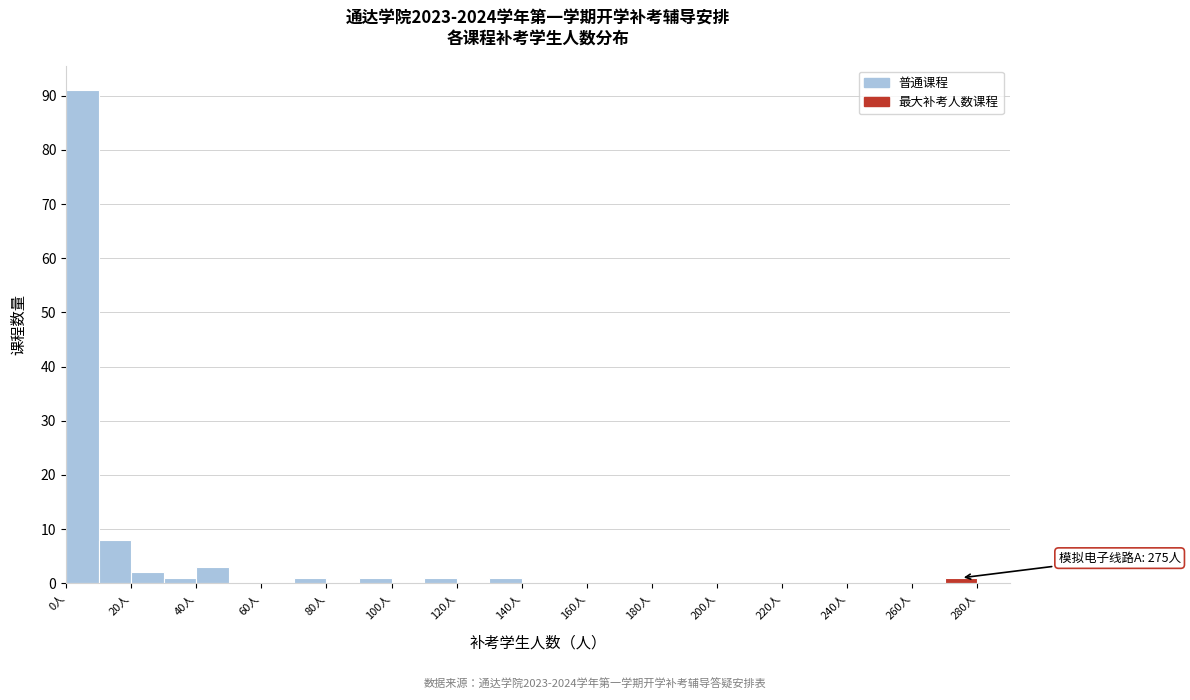

Over which range of the x-axis is the bar tallest?

0 to 10